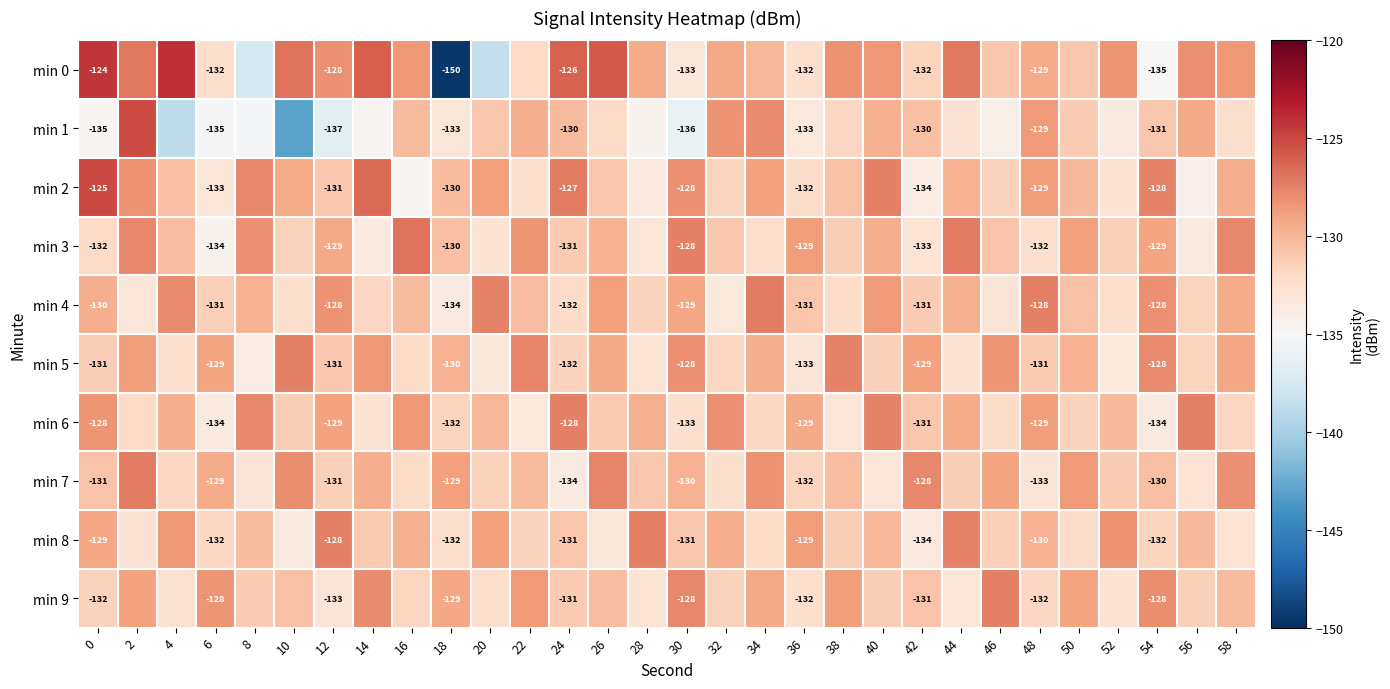

Is the value of min 1 at 6 greater than the value of min 3 at 26?

No